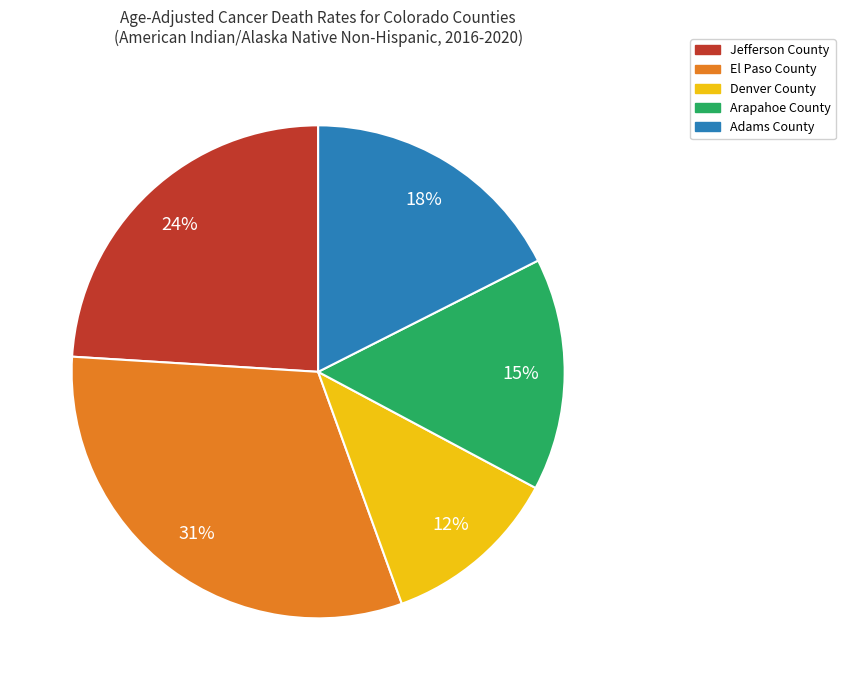

Is it true that Jefferson County is 16% of the pie?

False